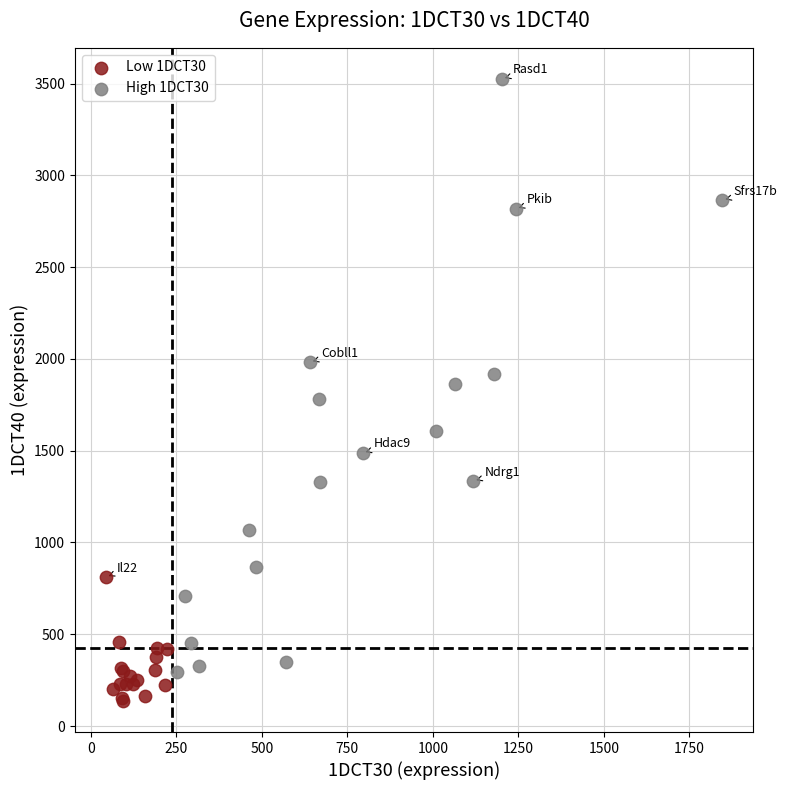

Which series contains the lowest Y value?

Low 1DCT30